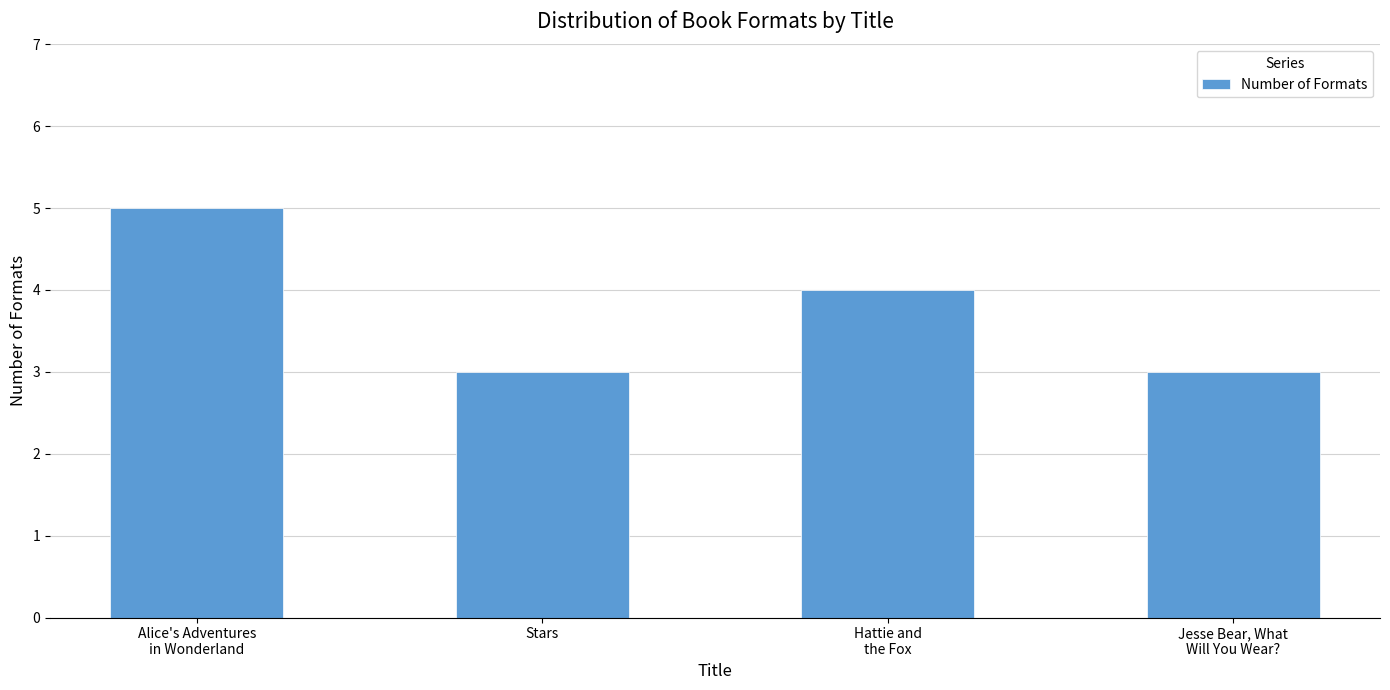

Is it true that the value at Alice's Adventures
in Wonderland is 5?

True